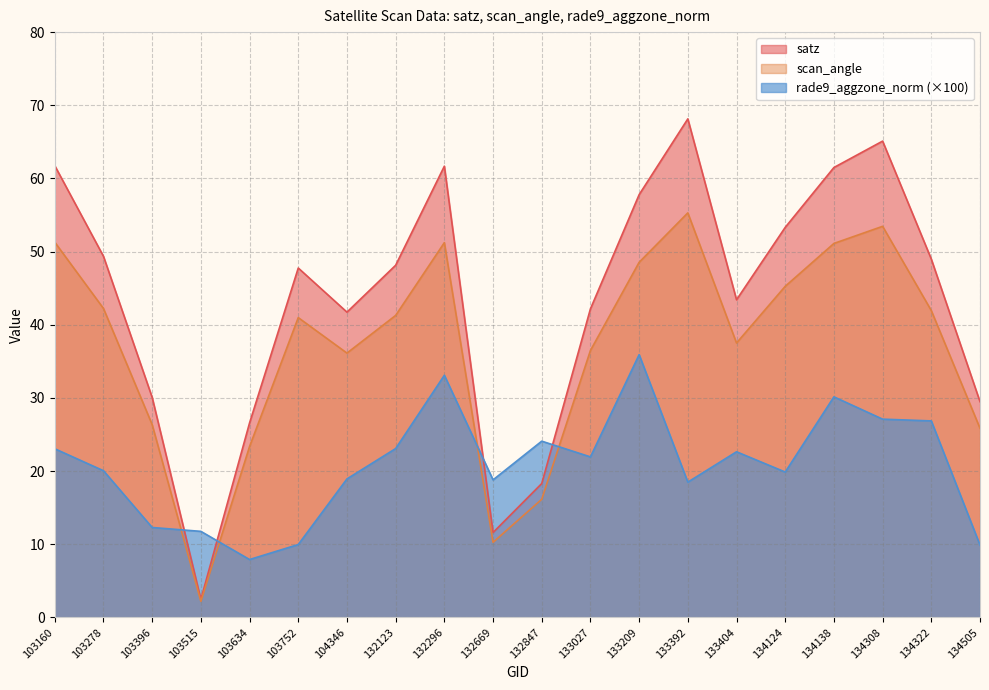

What is the difference between the scan_angle values at 103634 and 133209?

25.2